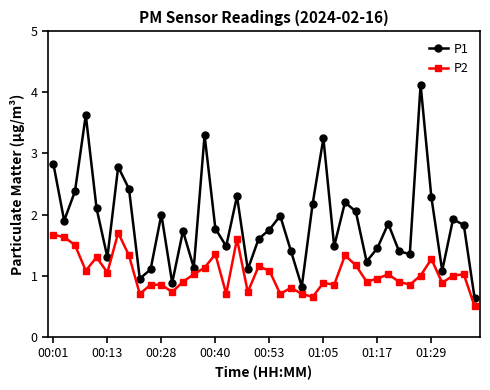

What is the maximum value shown in the chart?

4.1